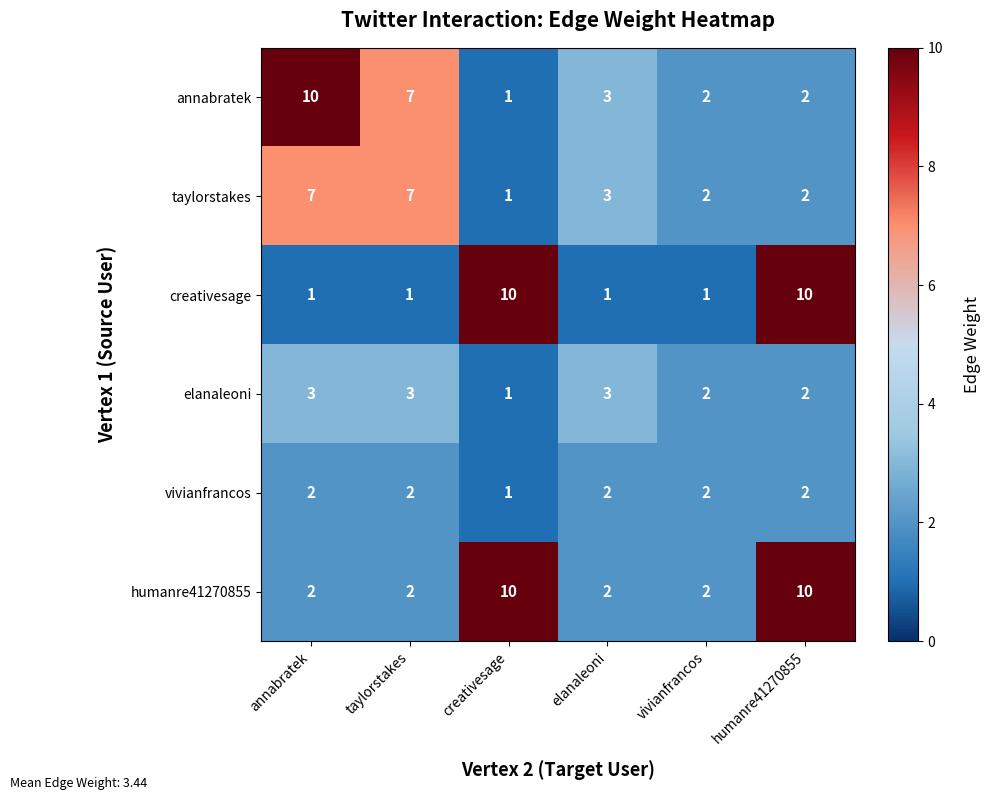

What is the difference between the taylorstakes values at taylorstakes and creativesage?

6